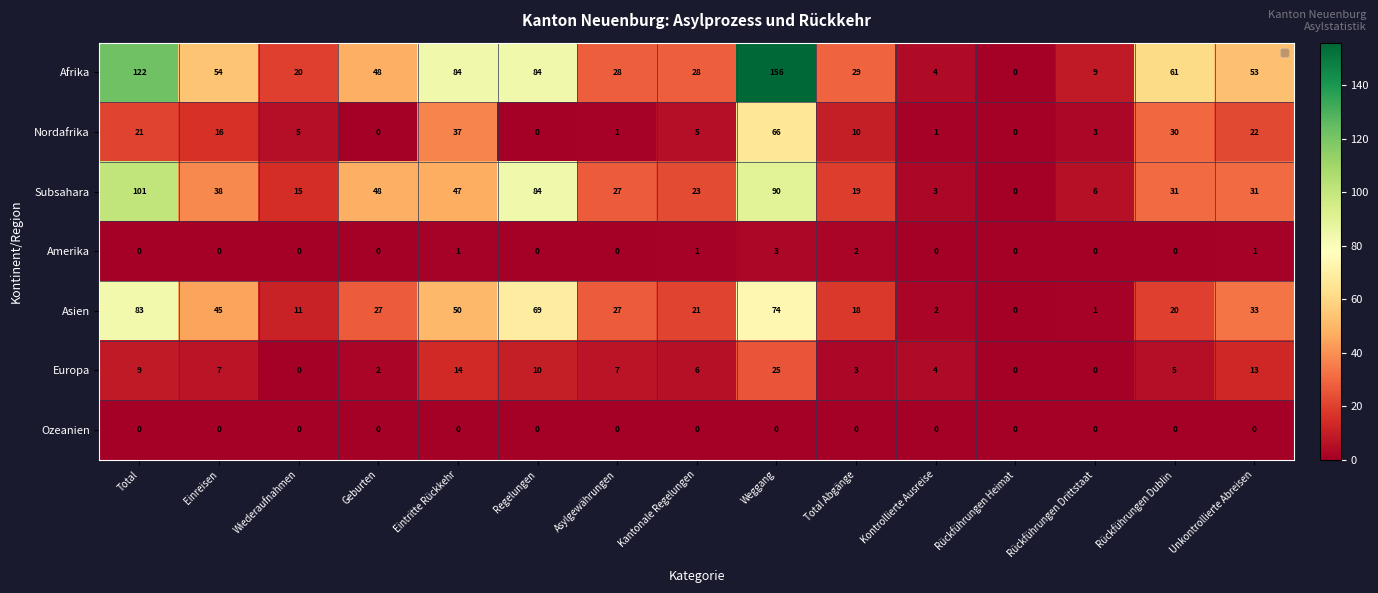

What is the average value of the Subsahara series?

38